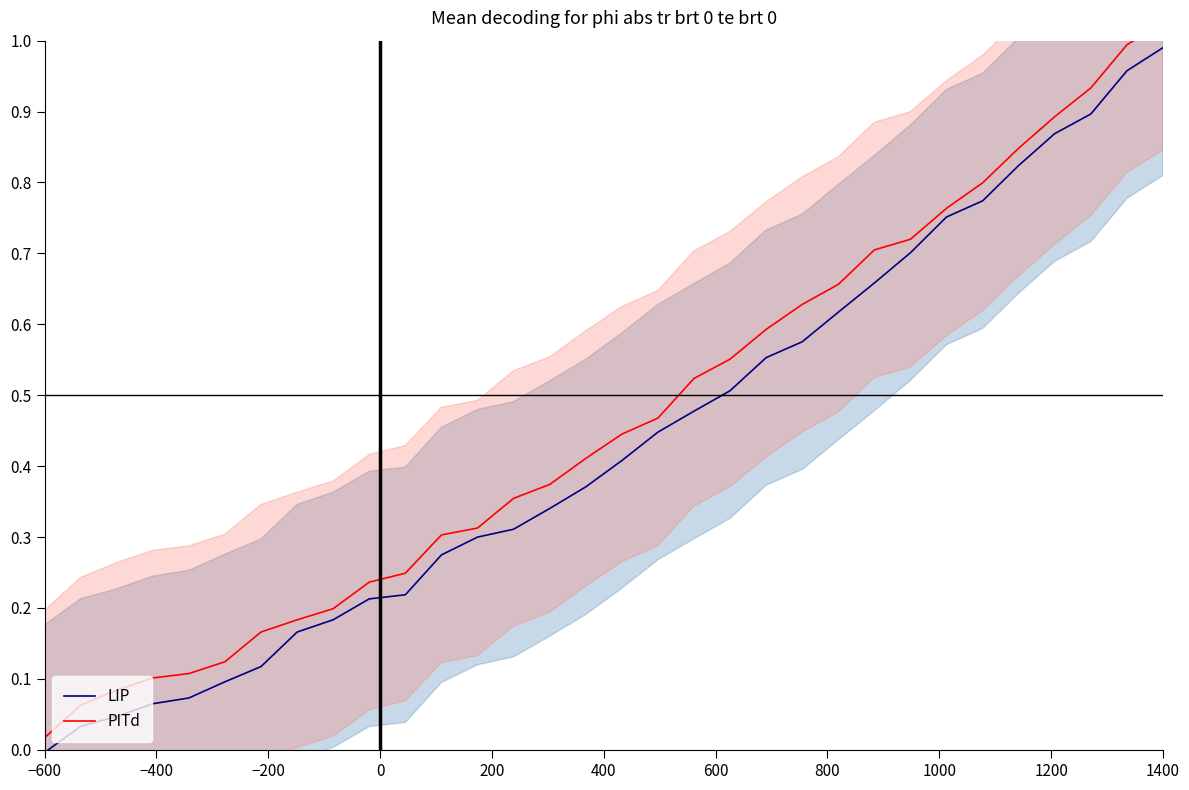

At how many categories does at least one series exceed 0?

32